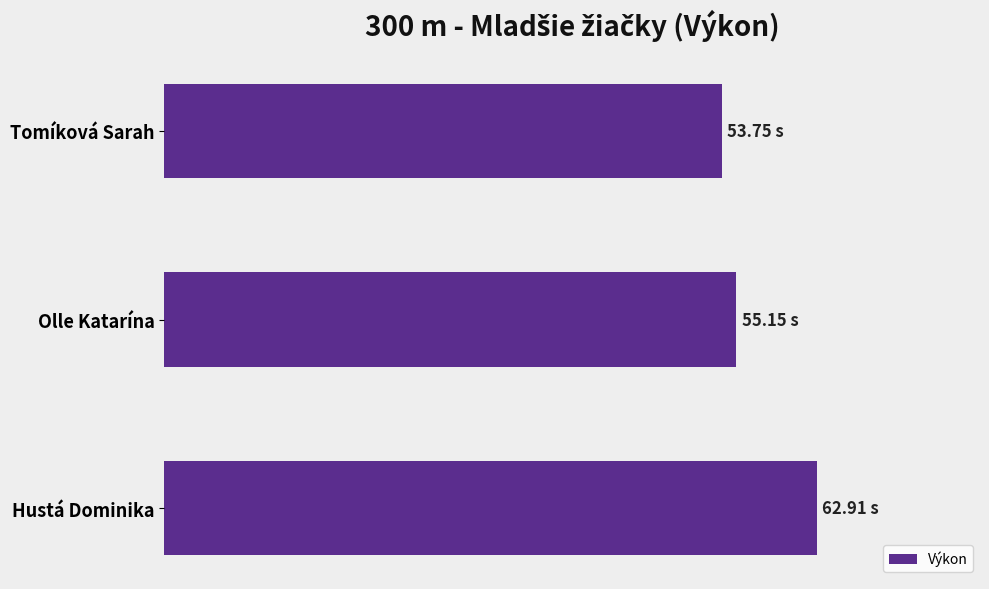

Does the chart contain any negative values?

No